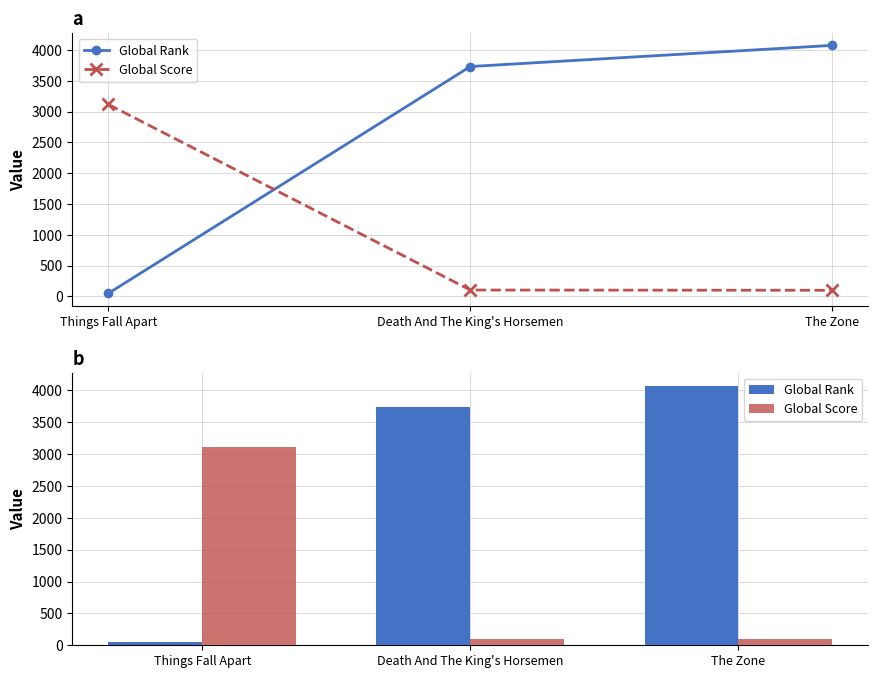

At how many categories does at least one series exceed 271?

3